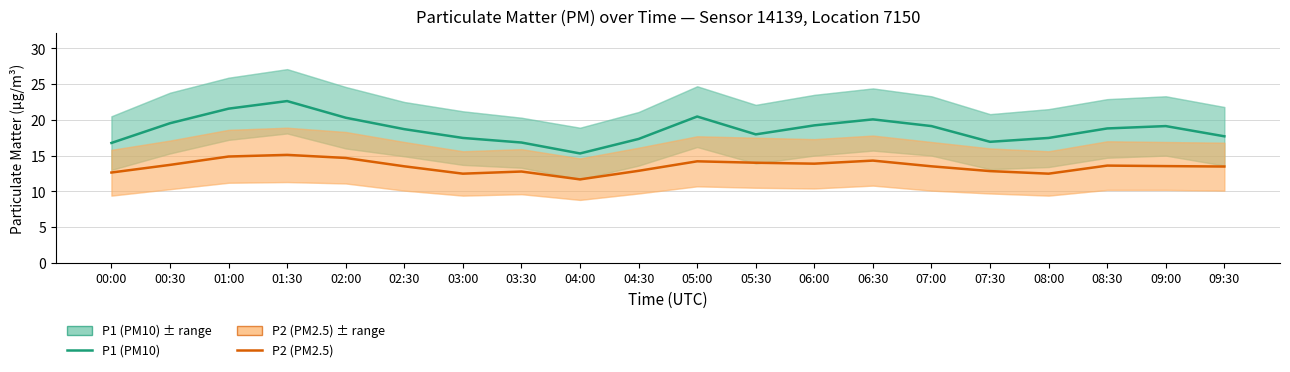

What is the label of the 13th point from the right?

03:30